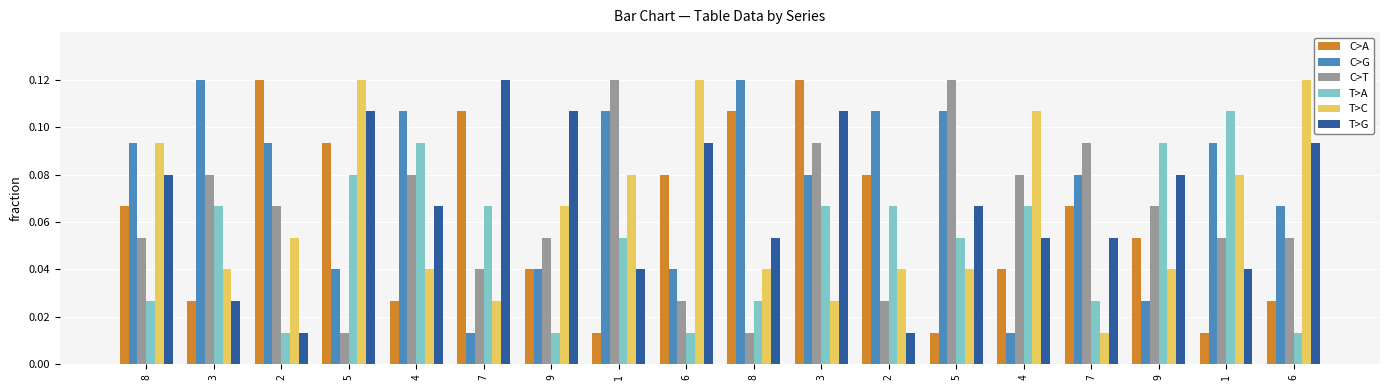

Reading left to right, extract all data points from this chart.

C>A: 0.1	0.0	0.1	0.1	0.0	0.1	0.0	0.0	0.1	0.1	0.1	0.1	0.0	0.0	0.1	0.1	0.0	0.0
C>G: 0.1	0.1	0.1	0.0	0.1	0.0	0.0	0.1	0.0	0.1	0.1	0.1	0.1	0.0	0.1	0.0	0.1	0.1
C>T: 0.1	0.1	0.1	0.0	0.1	0.0	0.1	0.1	0.0	0.0	0.1	0.0	0.1	0.1	0.1	0.1	0.1	0.1
T>A: 0.0	0.1	0.0	0.1	0.1	0.1	0.0	0.1	0.0	0.0	0.1	0.1	0.1	0.1	0.0	0.1	0.1	0.0
T>C: 0.1	0.0	0.1	0.1	0.0	0.0	0.1	0.1	0.1	0.0	0.0	0.0	0.0	0.1	0.0	0.0	0.1	0.1
T>G: 0.1	0.0	0.0	0.1	0.1	0.1	0.1	0.0	0.1	0.1	0.1	0.0	0.1	0.1	0.1	0.1	0.0	0.1